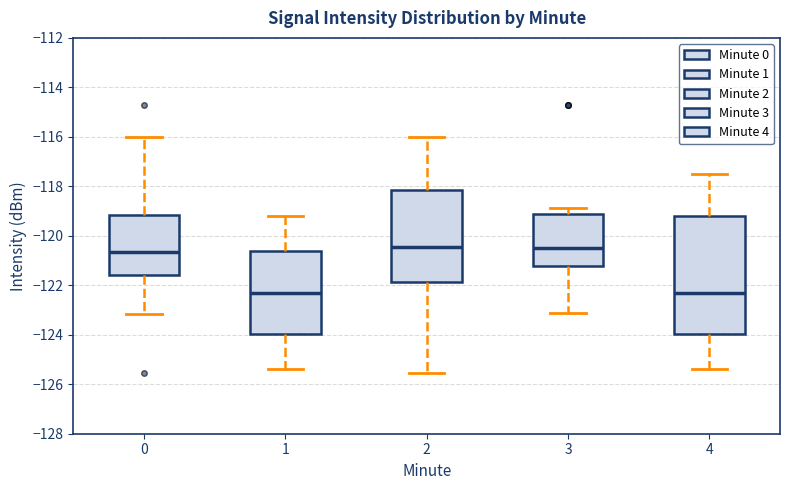

Where is the lower edge of the box at x = 2 on the y-axis? The values are not printed on the chart, so give them approximately, as read against the axis.

-121.8